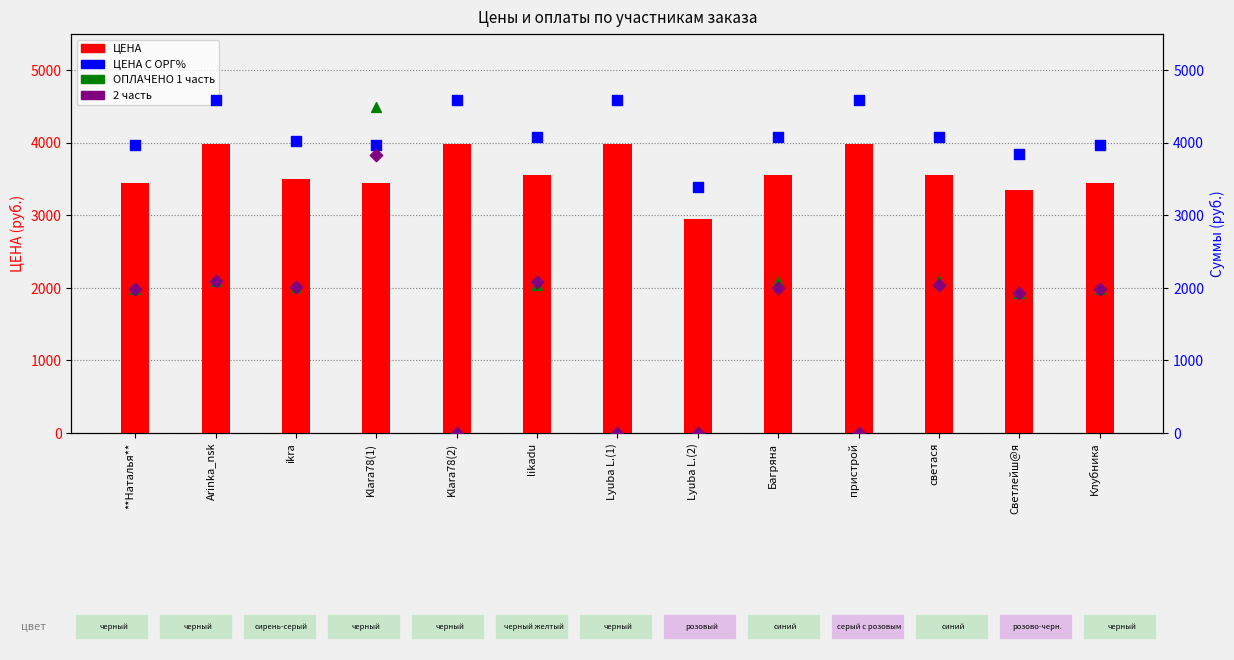

At which category is the sum across all series the highest?

Klara78(1)